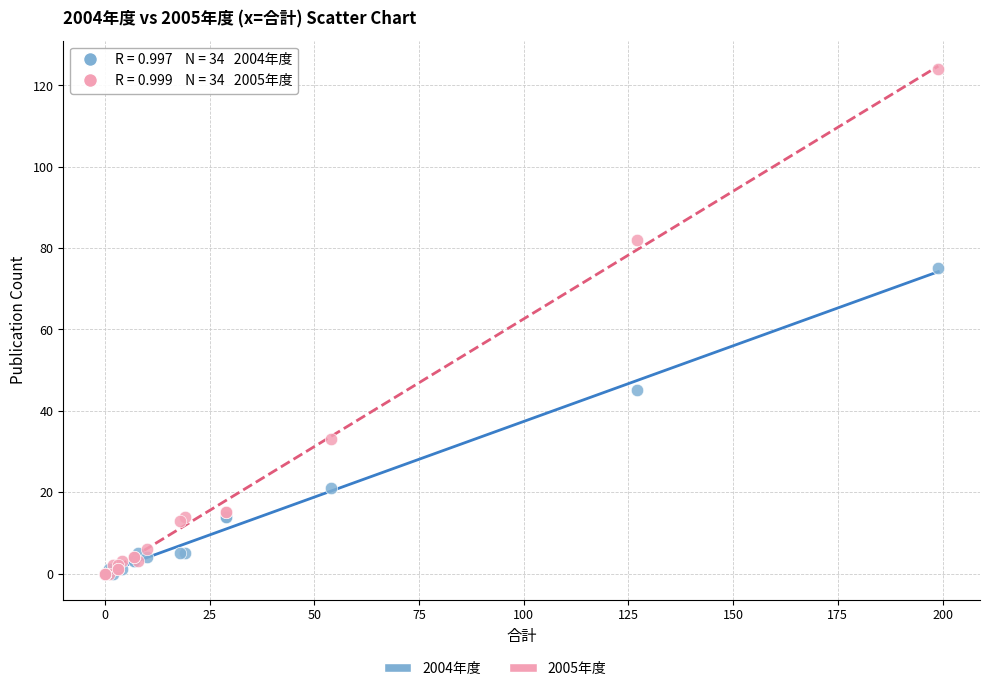

Which series contains the highest Y value?

2005年度